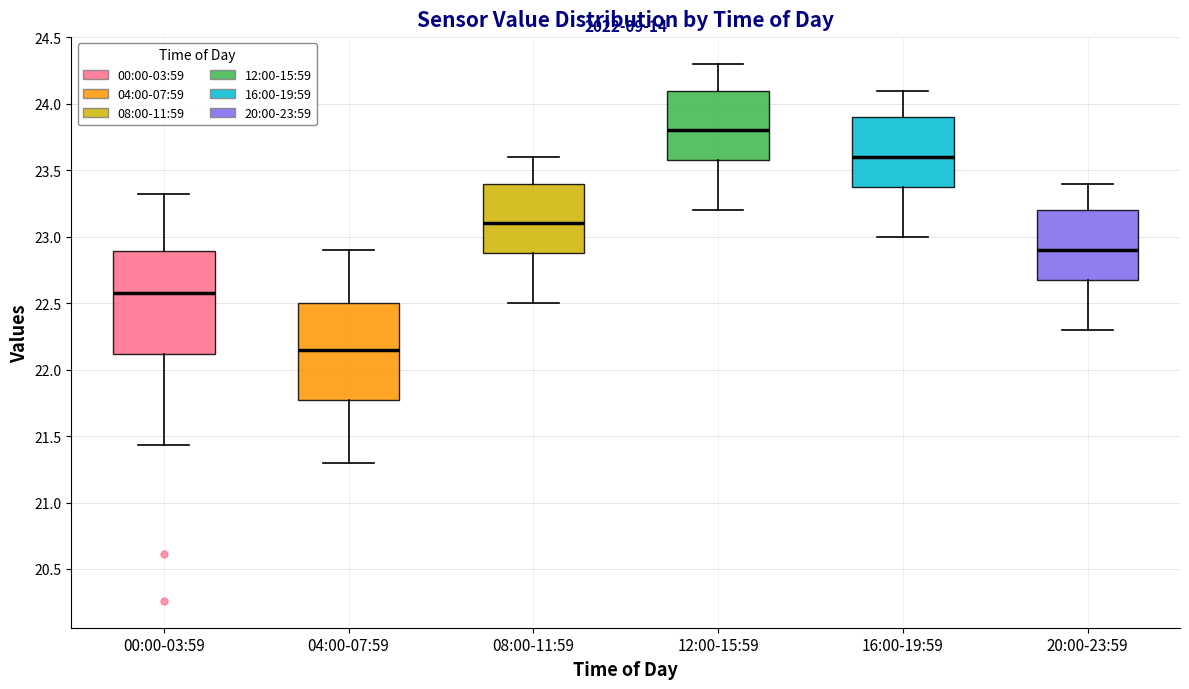

Where does the upper whisker of the box for 12:00-15:59 end on the y-axis? The values are not printed on the chart, so give them approximately, as read against the axis.

24.30